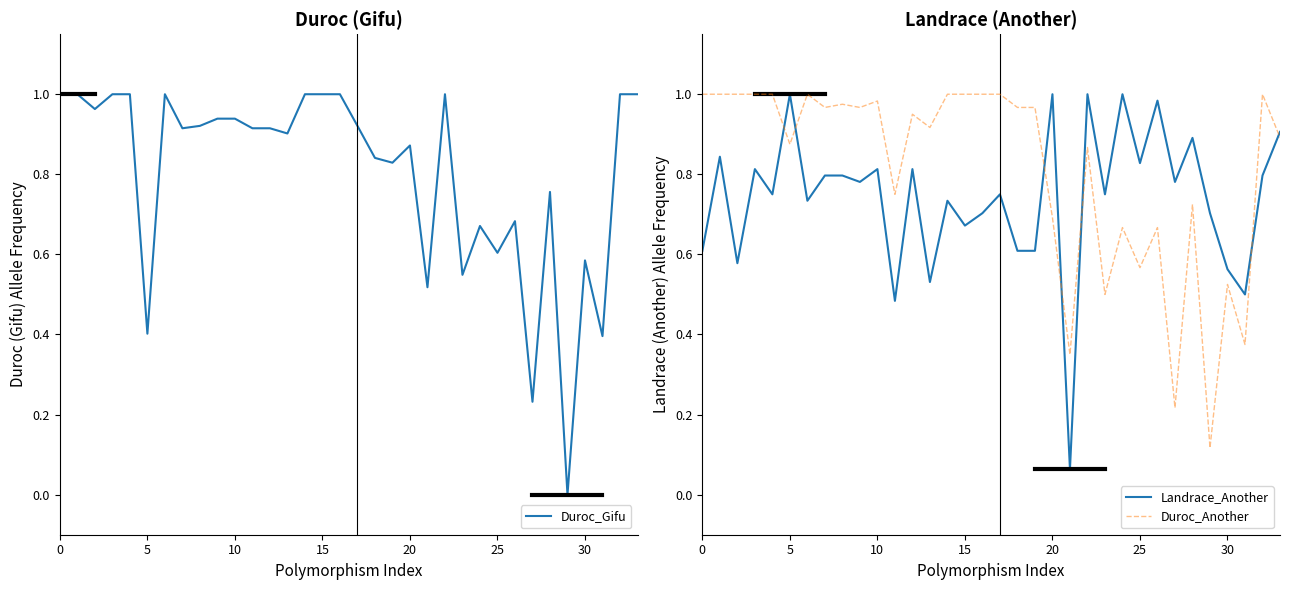

True or false: Duroc_Another and Landrace_Another cross at least once.

True